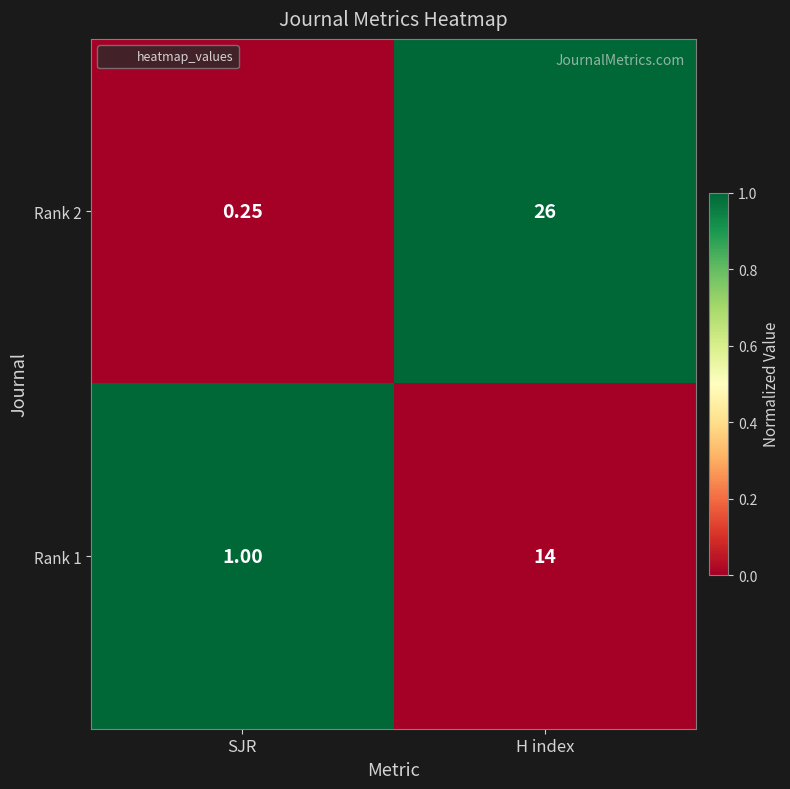

Which label corresponds to the smallest value in the chart?

SJR